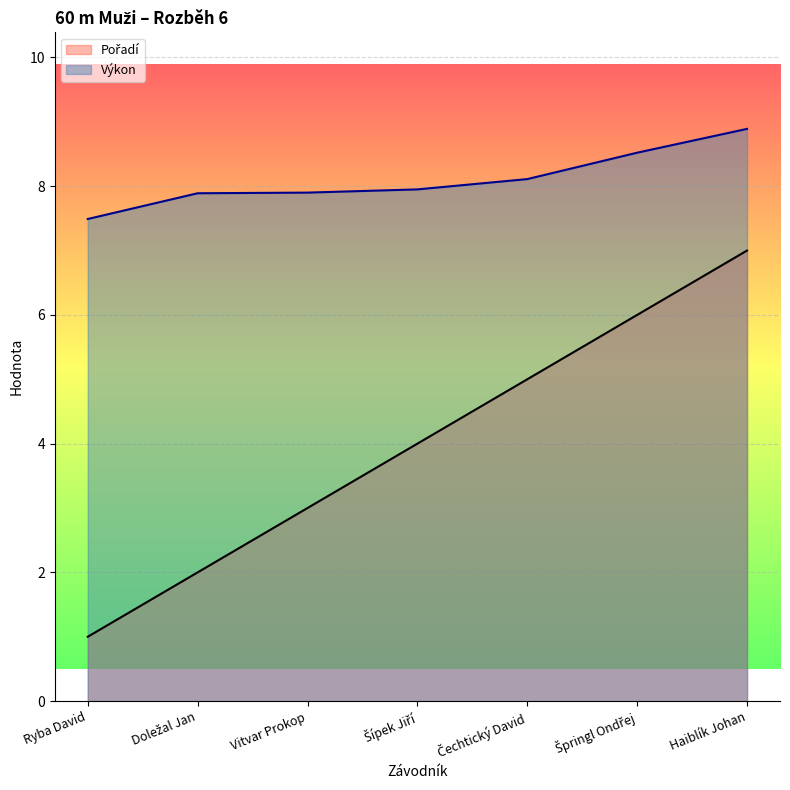

How many series are shown in this chart?

2